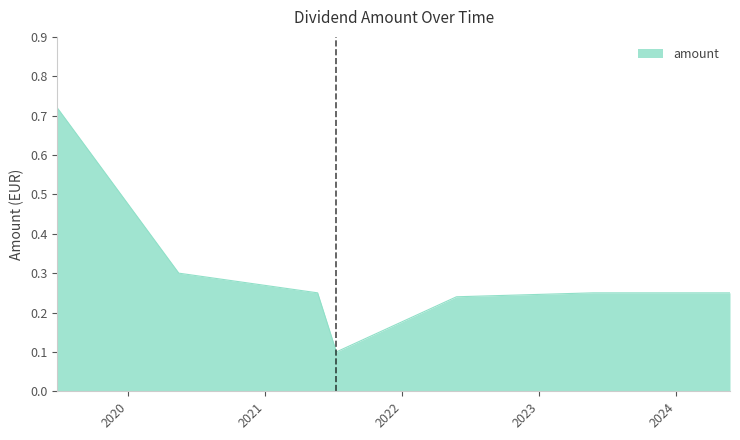

True or false: there are more than 1 points higher than both neighbors.

False